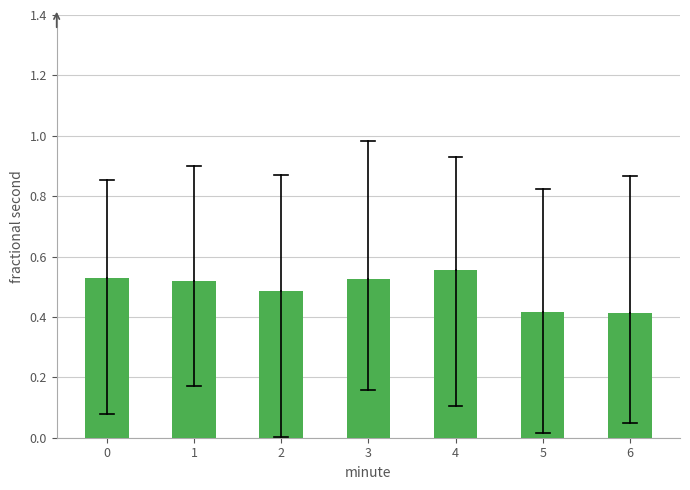

How many values are between 0 and 1?

7